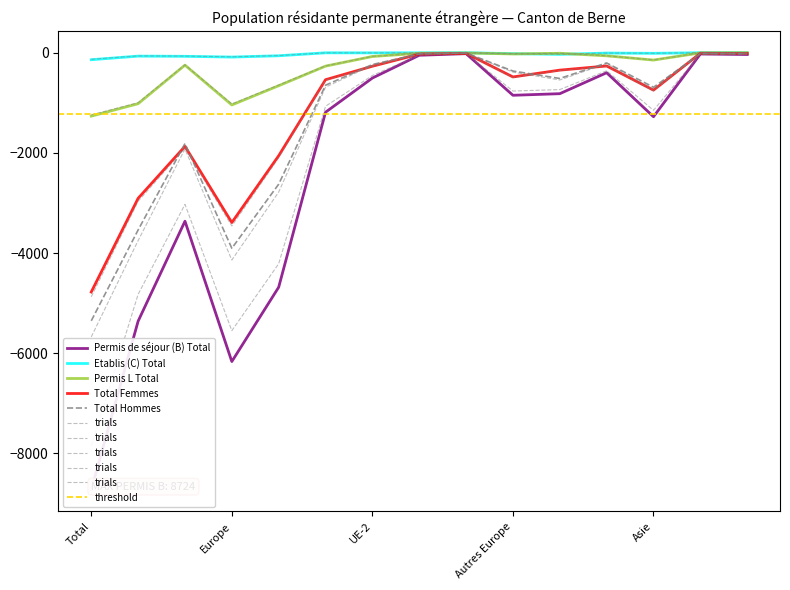

At which label does Permis de séjour (B) Total first exceed -850?

UE-2